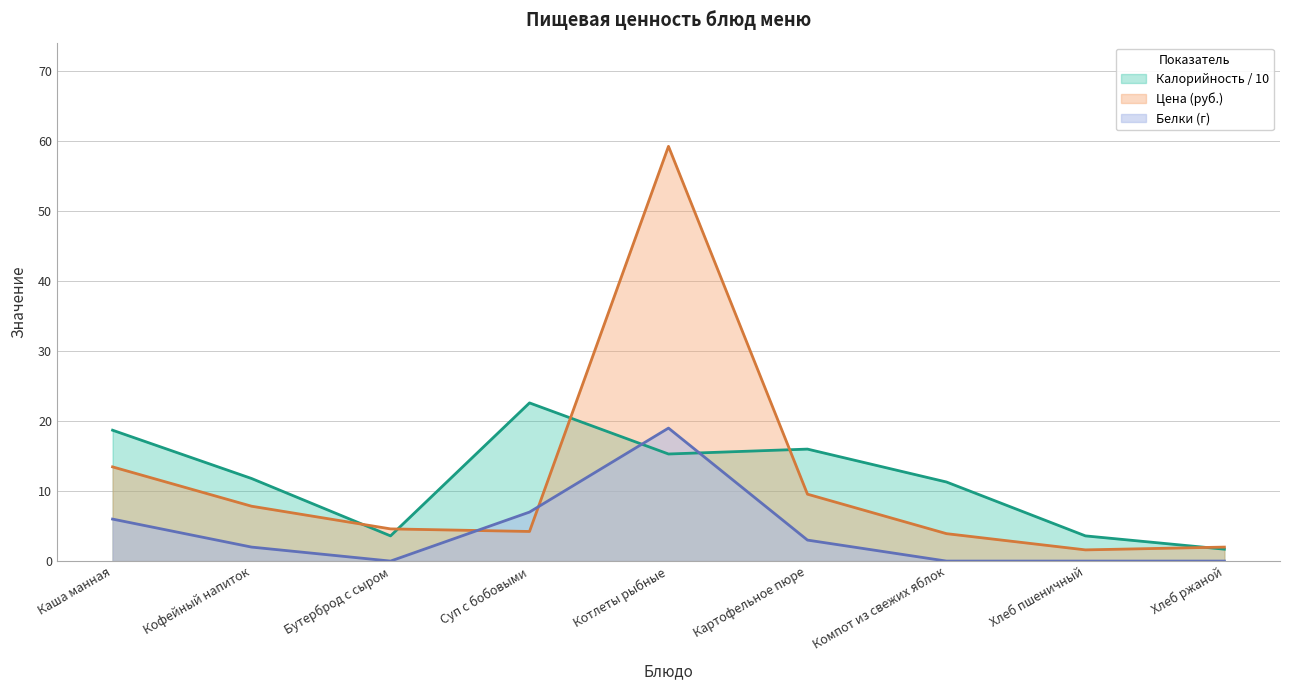

Which series has the largest total across all categories?

Цена